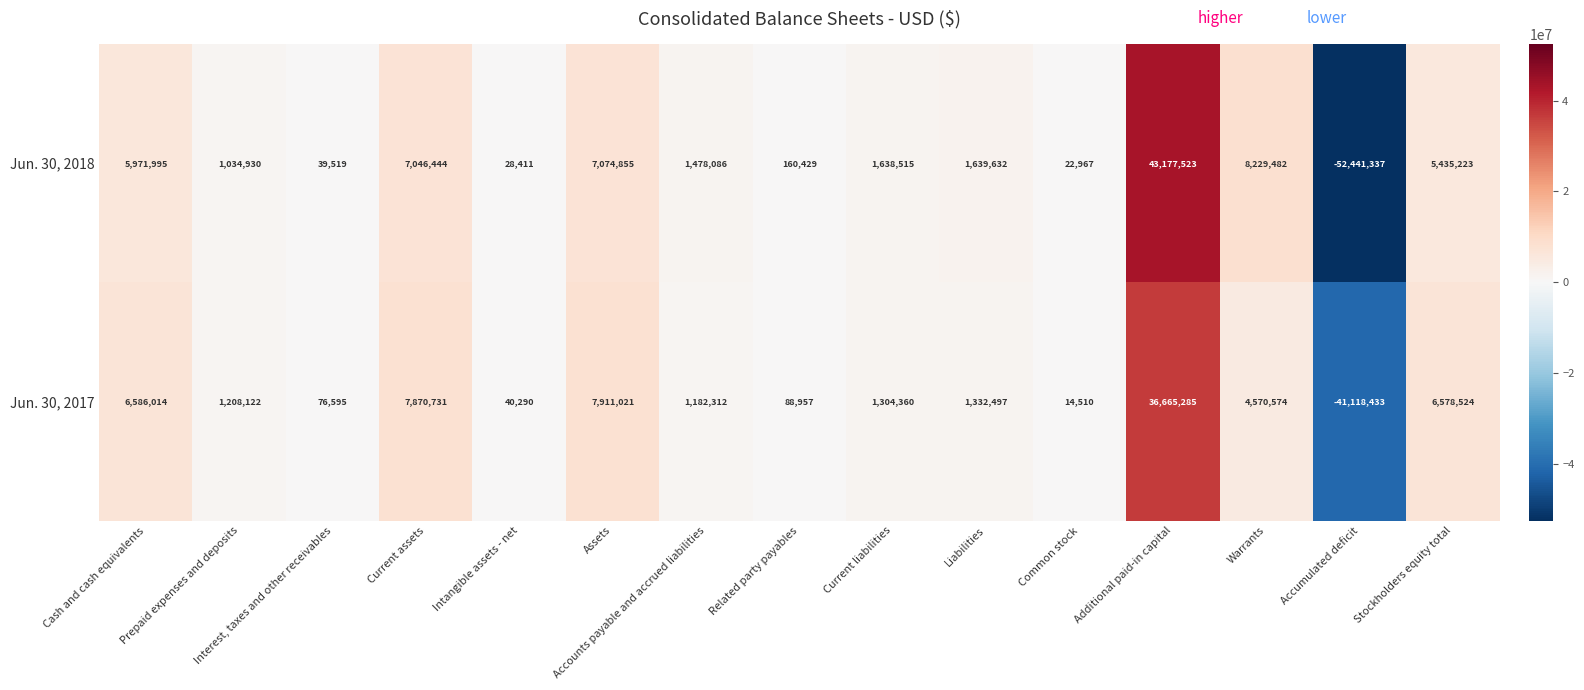

What is the maximum value shown in the chart?

43177523